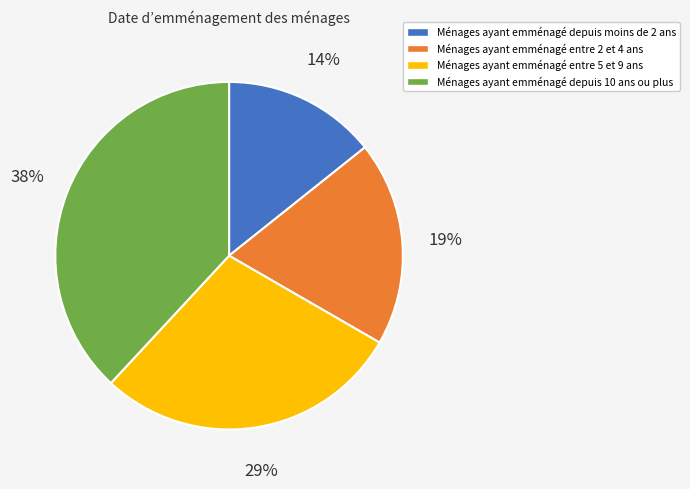

To the nearest percent, what is the average slice percentage?

25%